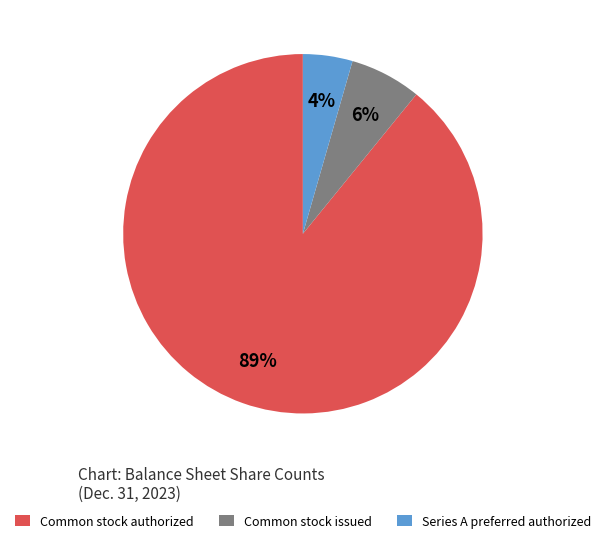

Count the number of slices in the pie.

3